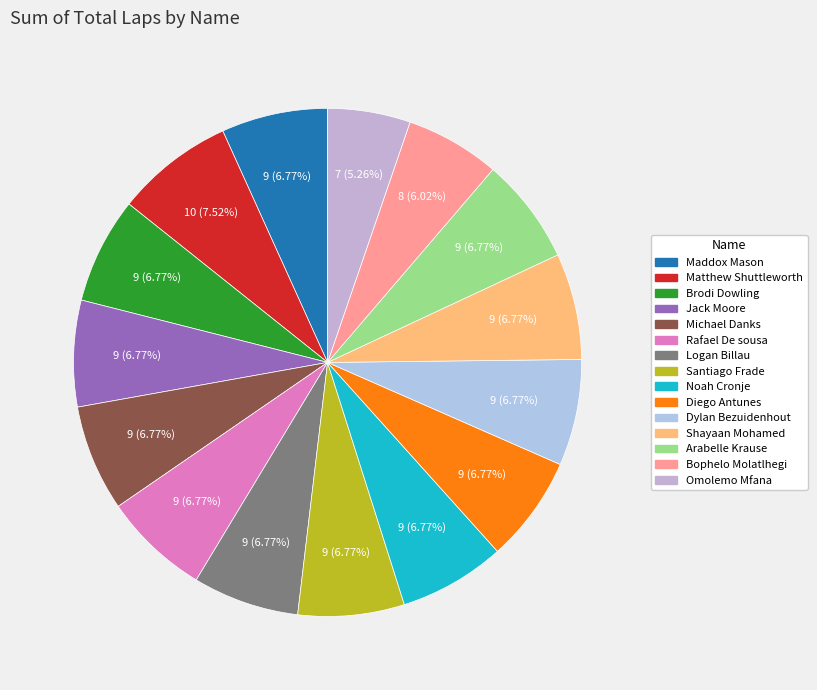

Which category has the biggest portion of the pie?

Matthew Shuttleworth